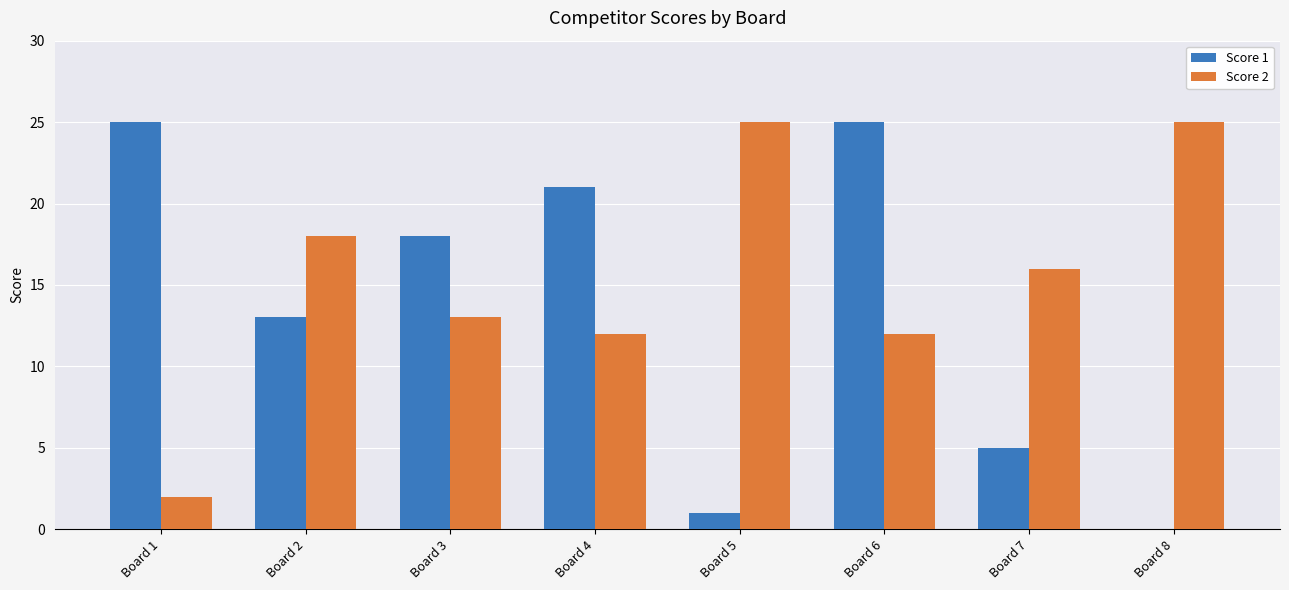

What is the total value across all series at Board 8?

25